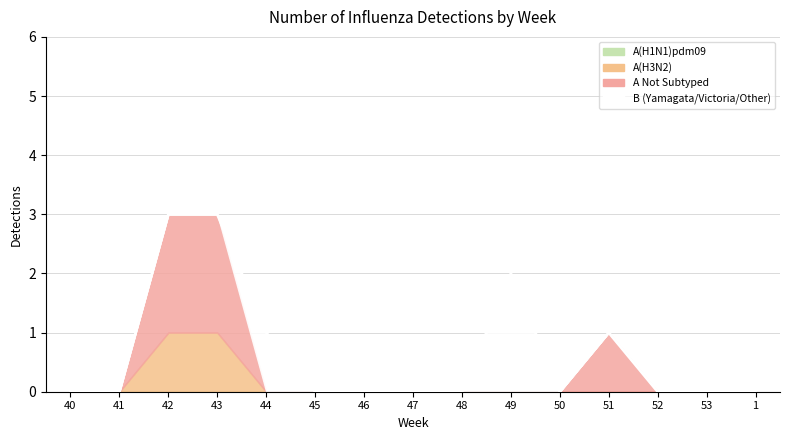

Reading left to right, list all the values displayed in this chart.

0	0	3	3	1	0	0	0	0	2	0	1	0	0	0